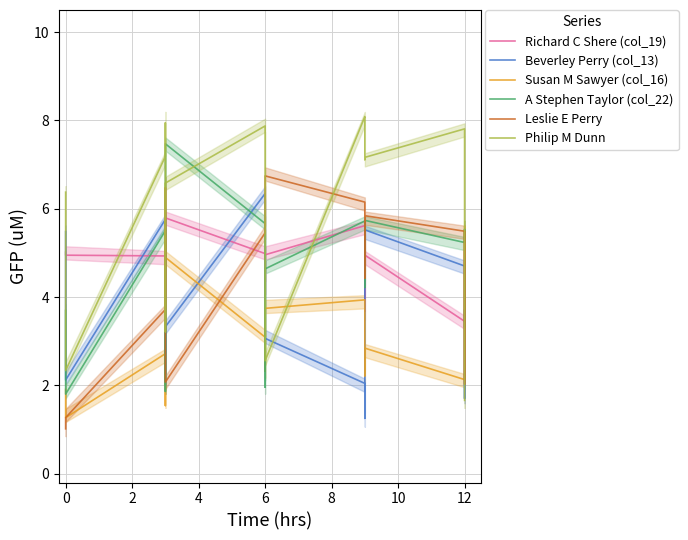

True or false: A Stephen Taylor (col_22) has a value of 5.7 at 10.

True